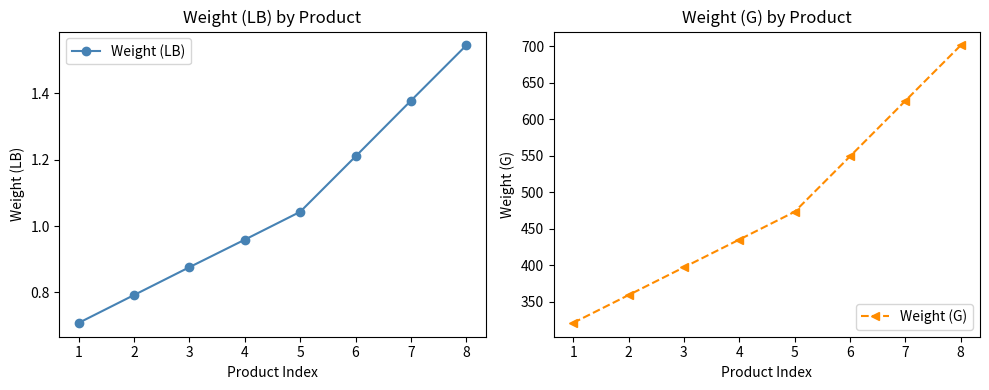

What value does the Weight (G) series have at 2?

359.2